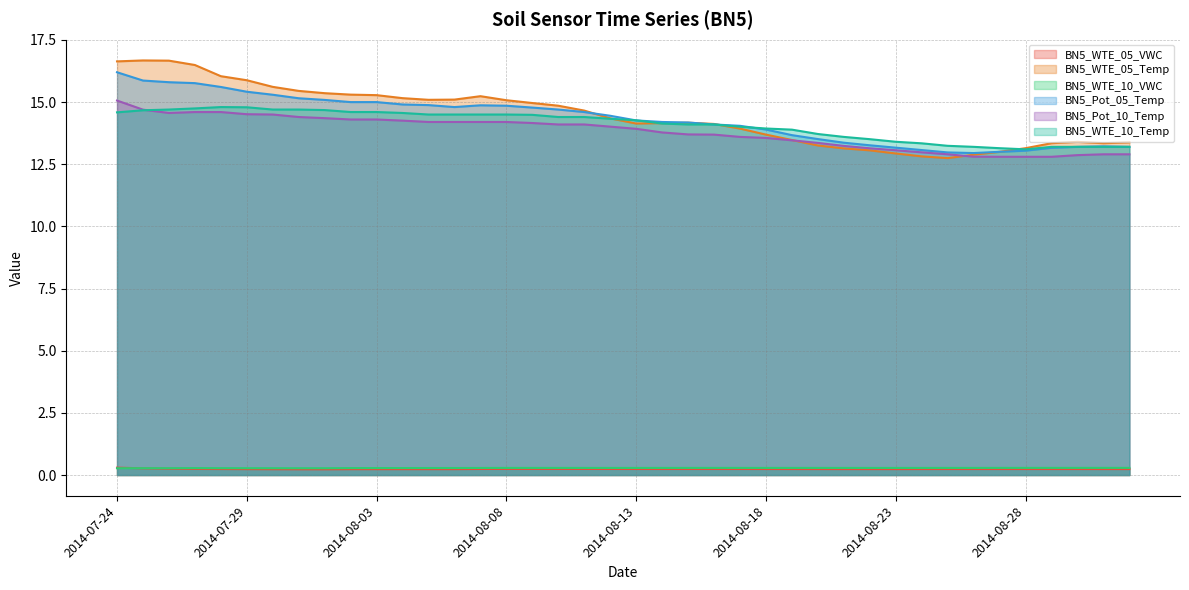

At which category does BN5_Pot_10_Temp reach its first local valley?

2014-07-26